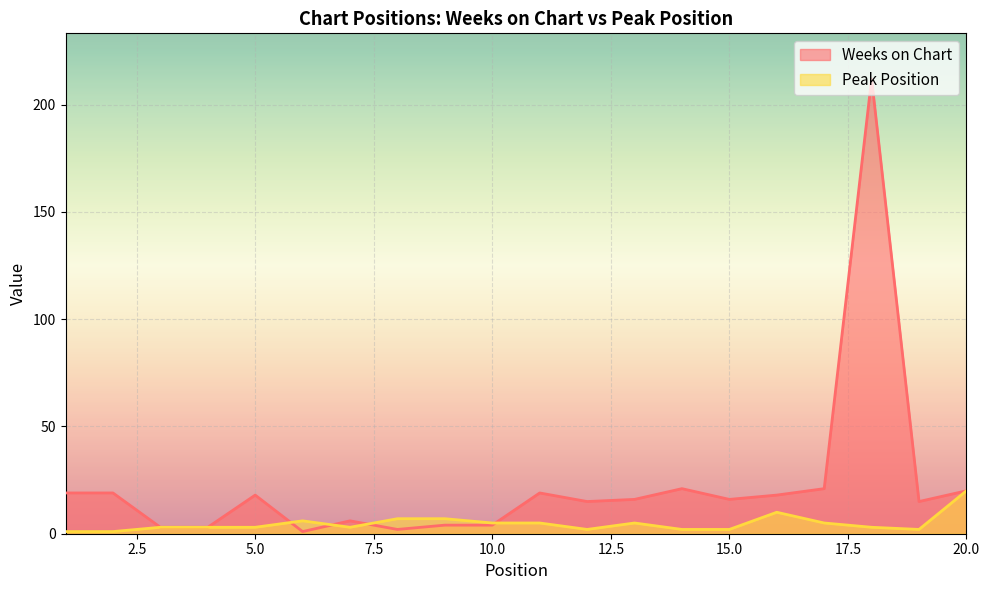

Reading left to right, extract all data points from this chart.

Weeks on Chart: 1=19	2=19	3=3	4=3	5=18	6=1	7=6	8=2	9=4	10=4	11=19	12=15	13=16	14=21	15=16	16=18	17=21	18=212	19=15	20=20
Peak Position: 1=1	2=1	3=3	4=3	5=3	6=6	7=3	8=7	9=7	10=5	11=5	12=2	13=5	14=2	15=2	16=10	17=5	18=3	19=2	20=20